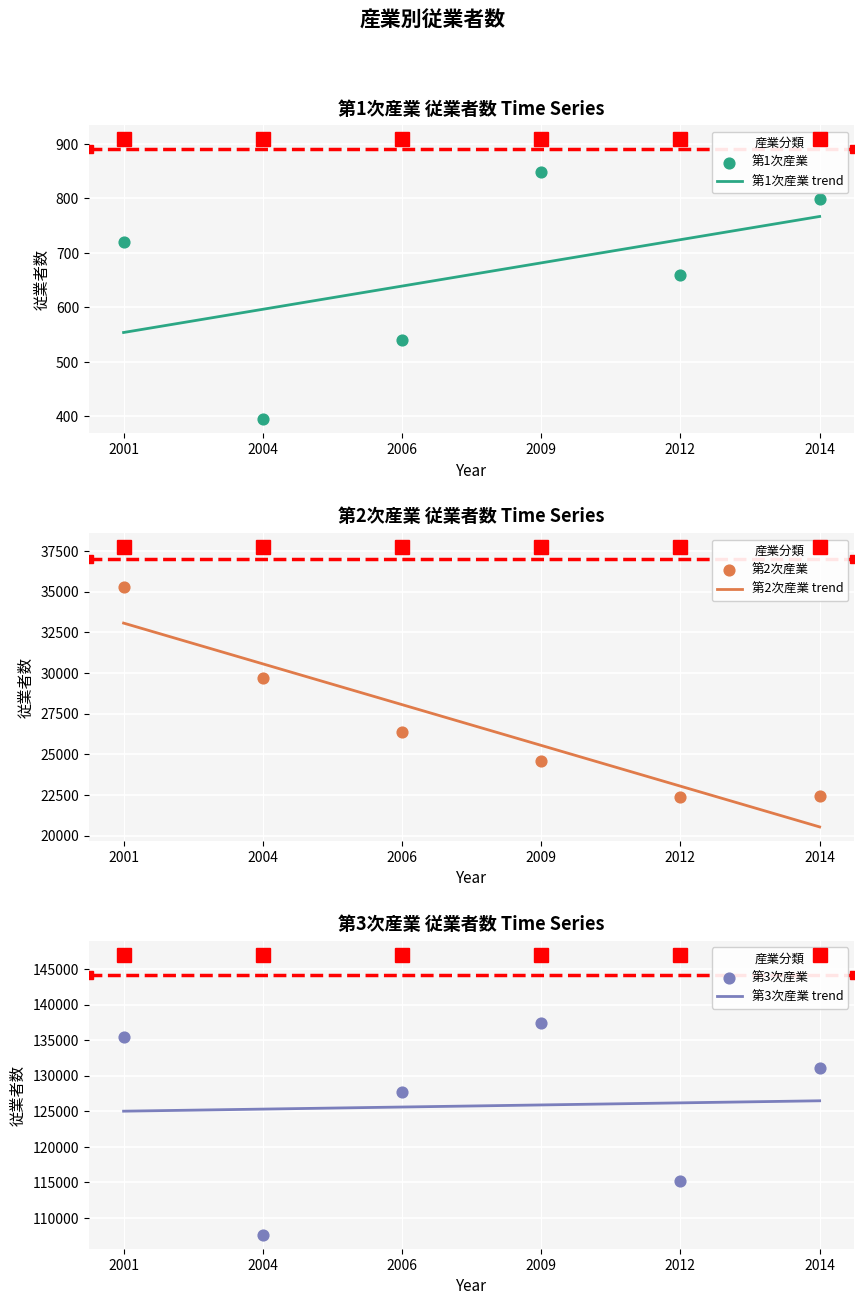

At how many categories does at least one series exceed 127558?

4